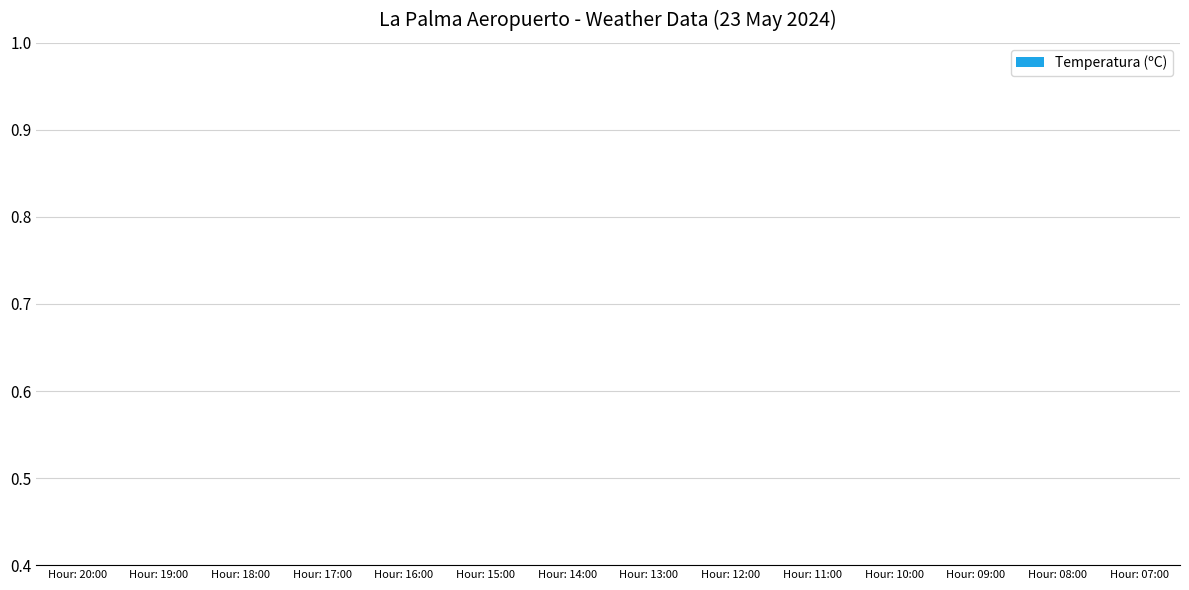

What is the label of the 10th bar from the left?

Hour: 11:00